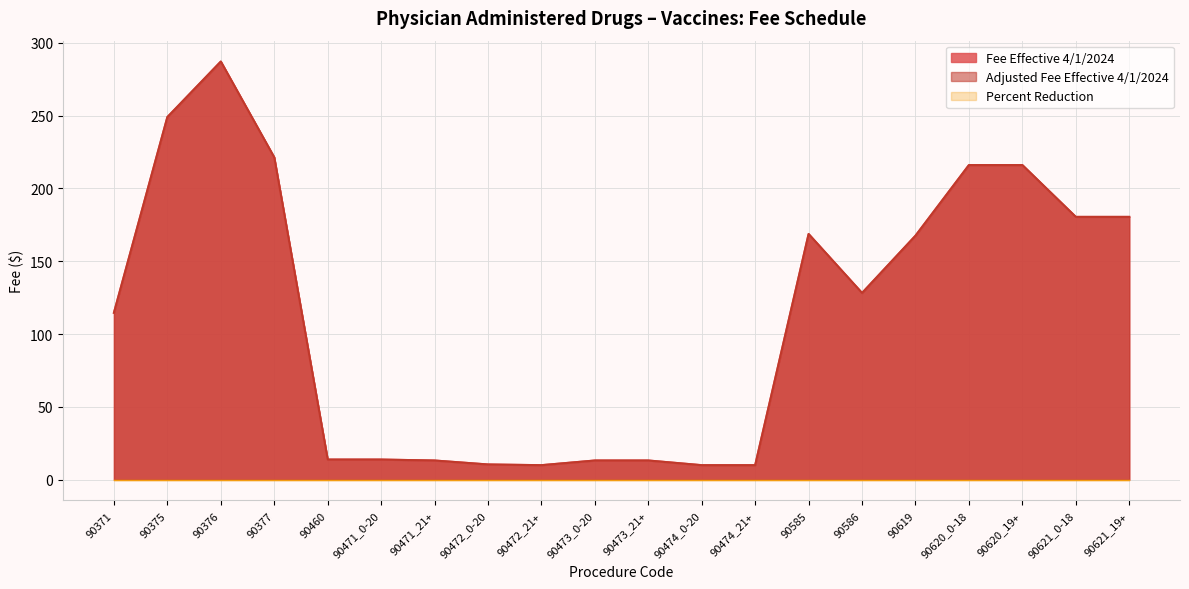

True or false: Adjusted Fee Effective 4/1/2024 has a value of 13.8 at 90460.

True